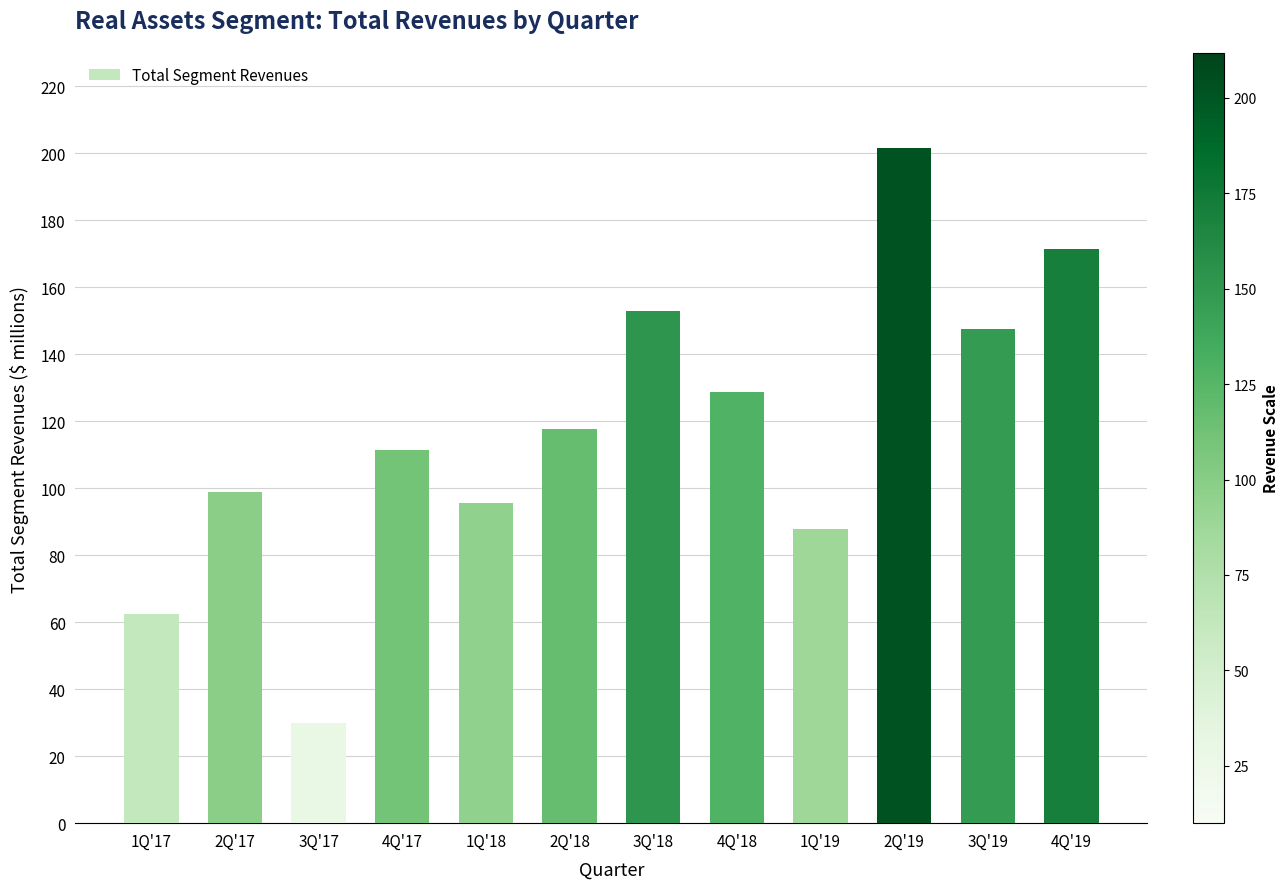

Reading right to left, what are all the values shown in this chart?

4Q'19=171.5	3Q'19=147.7	2Q'19=201.7	1Q'19=87.7	4Q'18=128.7	3Q'18=153.0	2Q'18=117.8	1Q'18=95.5	4Q'17=111.4	3Q'17=30.0	2Q'17=99.0	1Q'17=62.5